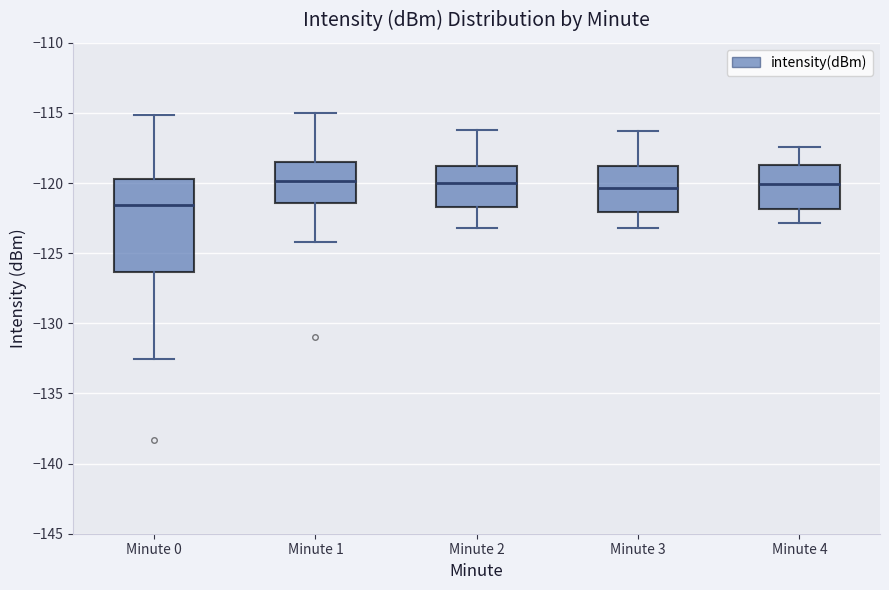

Reading left to right, transcribe this box plot: for each box, give where its median line is, the range the box spans, and where its two whiskers end, as read against the y-axis. The values are not printed on the chart, so give them approximately, as read against the axis.

Minute 0: median -121.5, box -126.5 to -119.5, whiskers -132.5 to -115.0
Minute 1: median -120.0, box -121.5 to -118.5, whiskers -124.0 to -115.0
Minute 2: median -120.0, box -121.5 to -119.0, whiskers -123.0 to -116.0
Minute 3: median -120.5, box -122.0 to -119.0, whiskers -123.0 to -116.5
Minute 4: median -120.0, box -122.0 to -118.5, whiskers -123.0 to -117.5